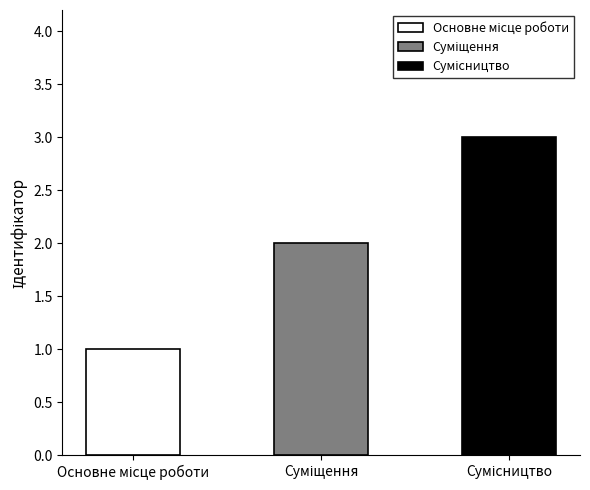

What position from the right is Основне місце роботи?

3